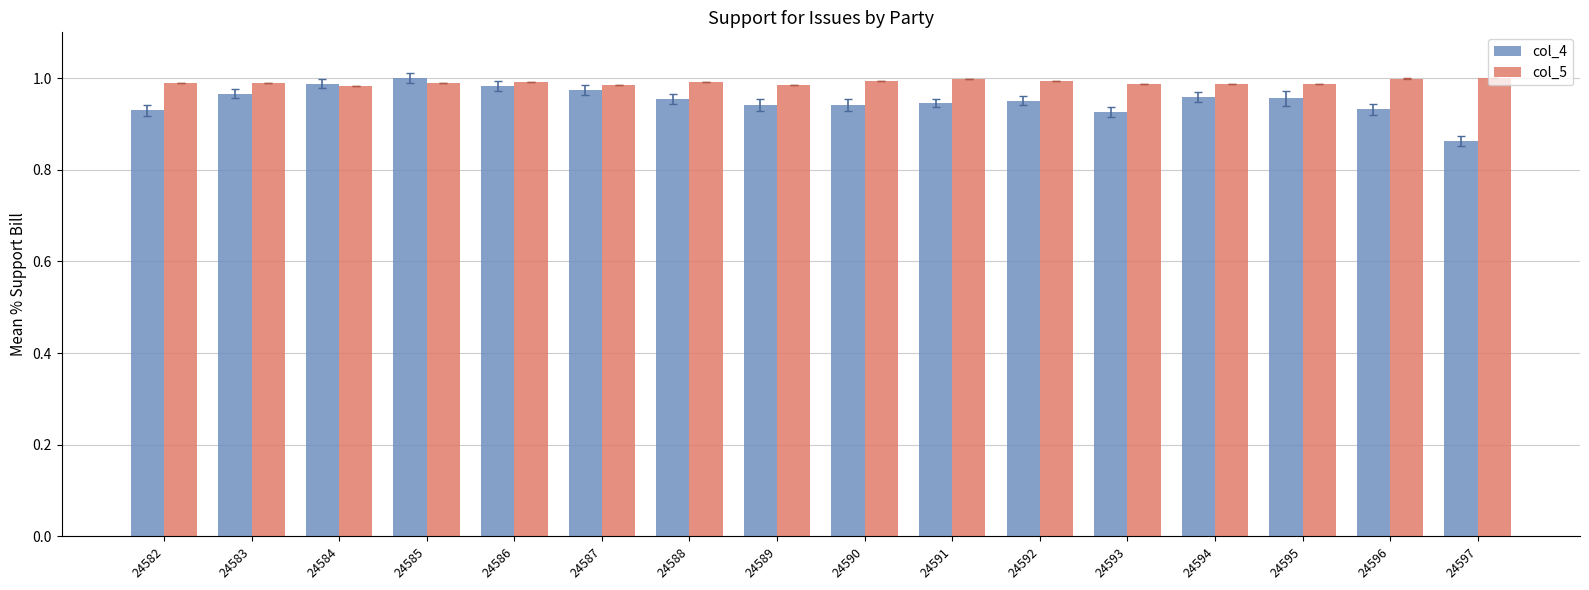

Which series has the largest range (max minus min)?

col_4